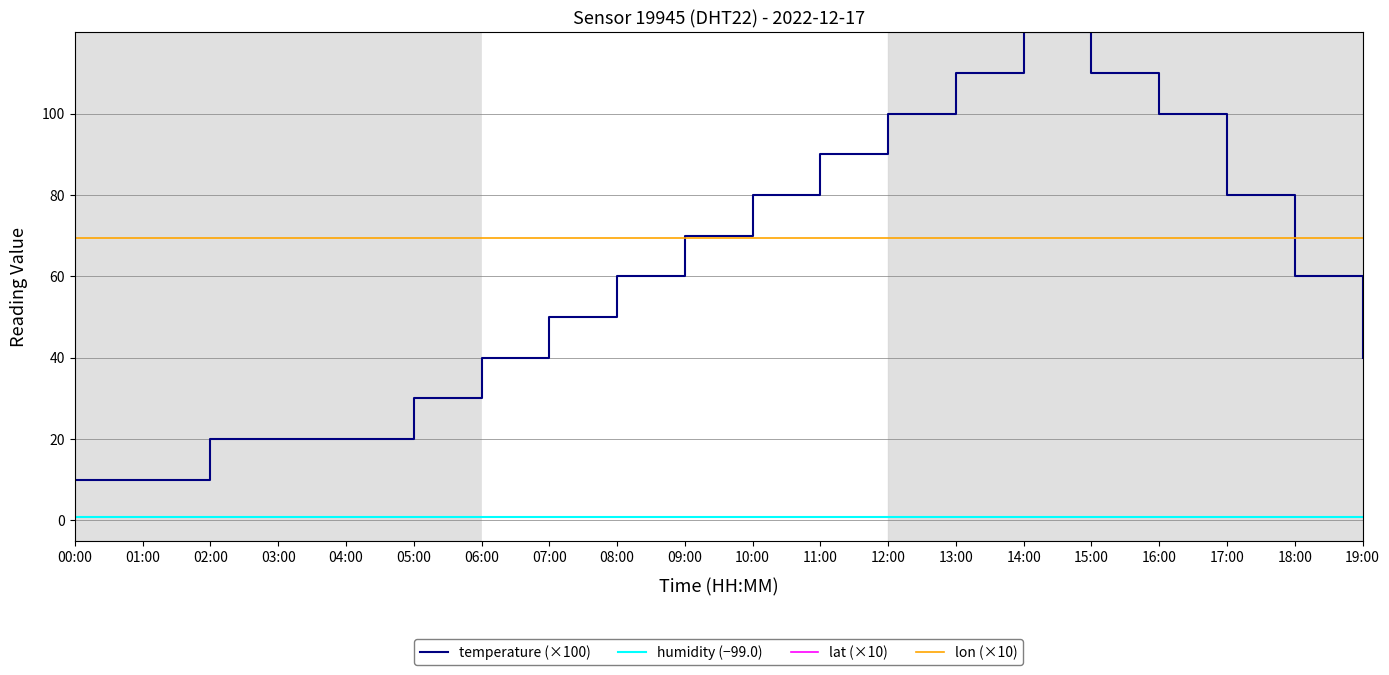

Is it true that lon (×10) equals 18.6 at 13:00?

False